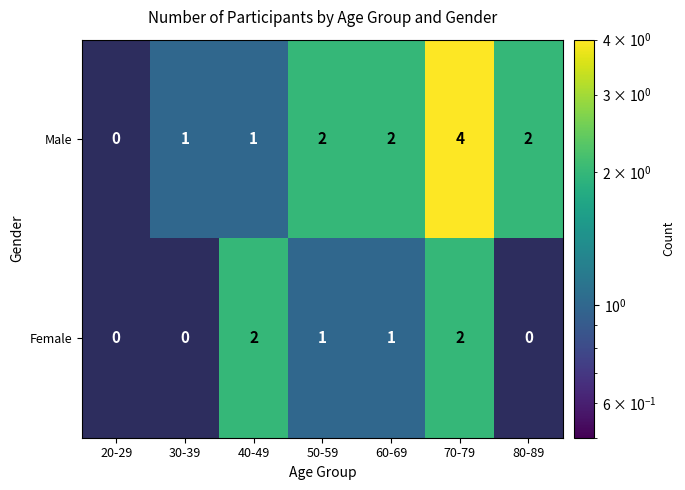

Which series has the largest range (max minus min)?

Male